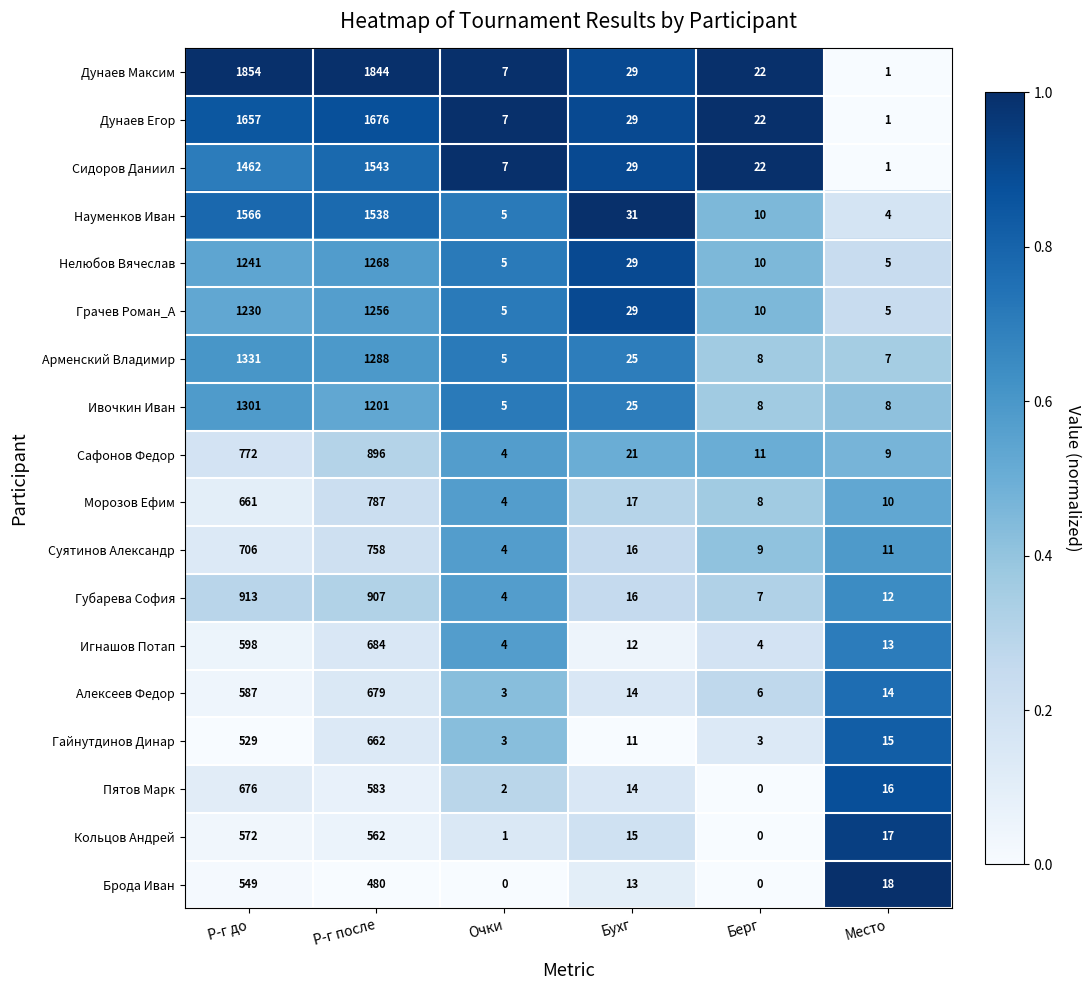

How many data points does each series have?

6